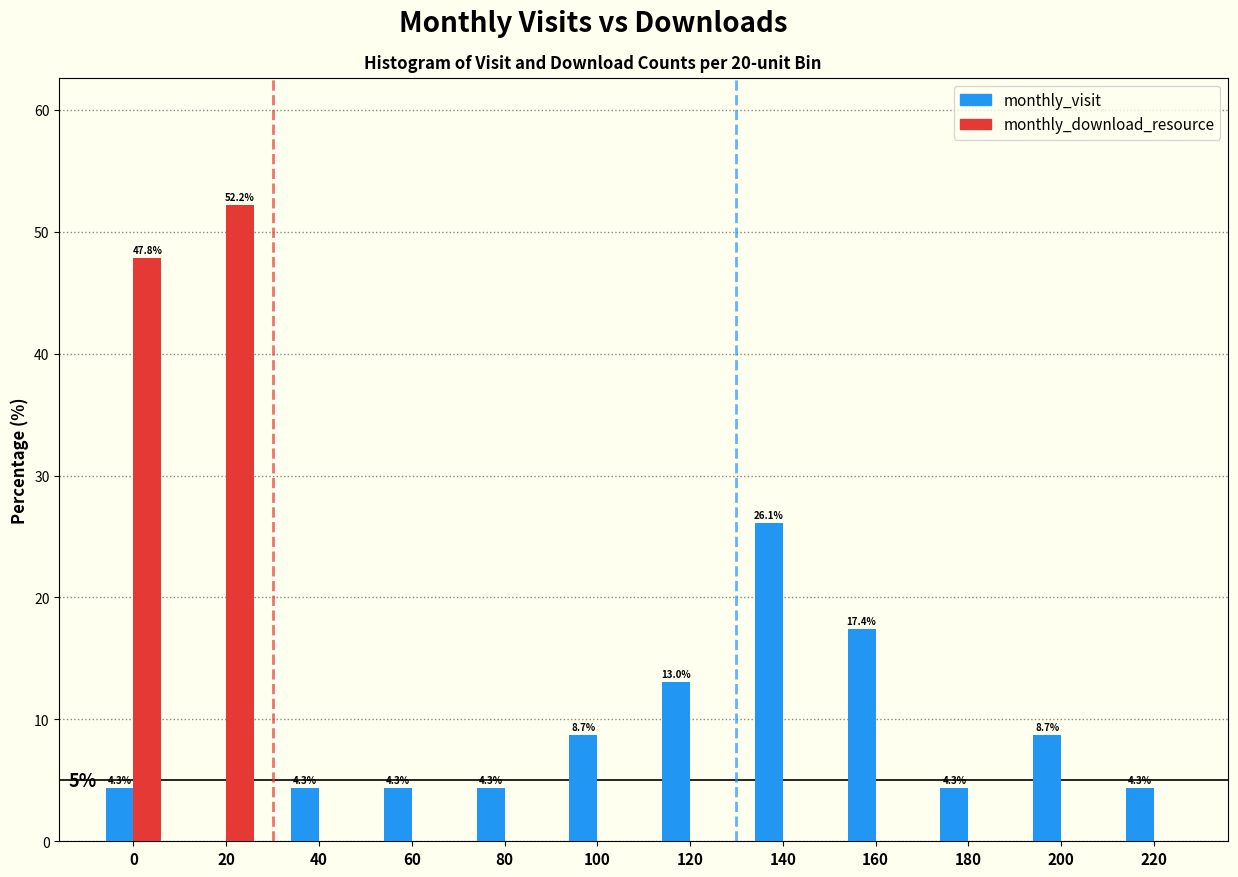

Reading right to left, extract all data points from this chart.

monthly_visit: 220=4.3	200=8.7	180=4.3	160=17.4	140=26.1	120=13.0	100=8.7	80=4.3	60=4.3	40=4.3	20=0.0	0=4.3
monthly_download_resource: 220=0.0	200=0.0	180=0.0	160=0.0	140=0.0	120=0.0	100=0.0	80=0.0	60=0.0	40=0.0	20=52.2	0=47.8